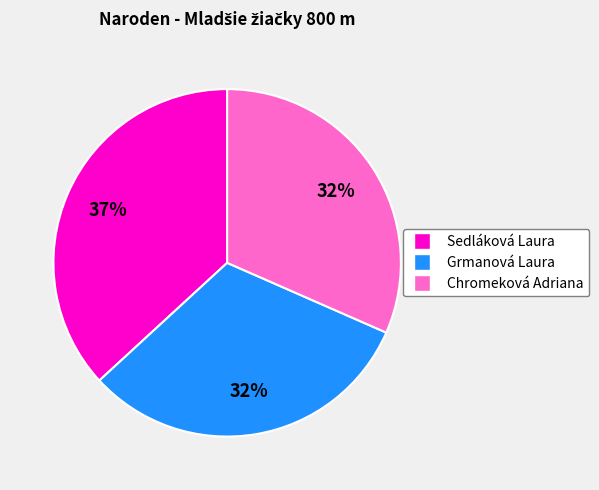

Which slice is the largest?

Sedláková Laura